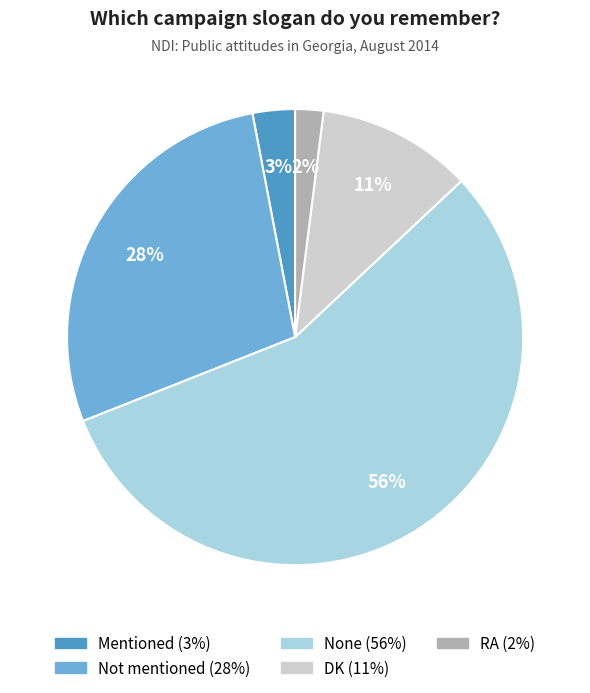

Is it true that Mentioned is 3% of the pie?

True